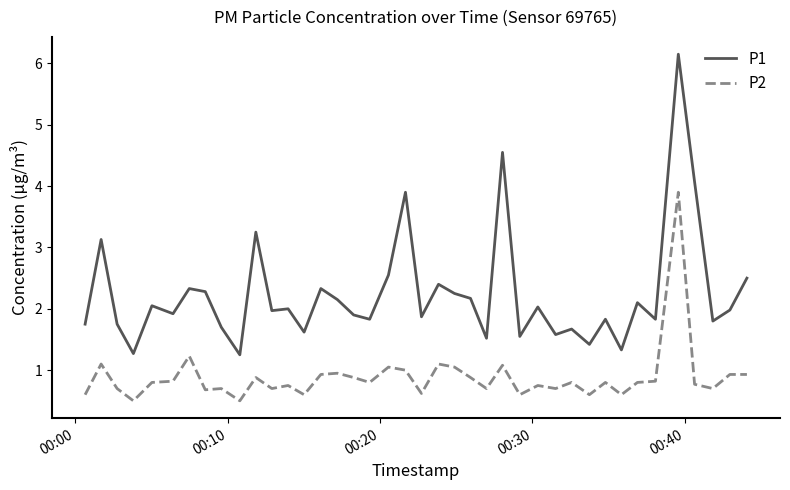

True or false: P1 has more than 2 interior local peaks.

True